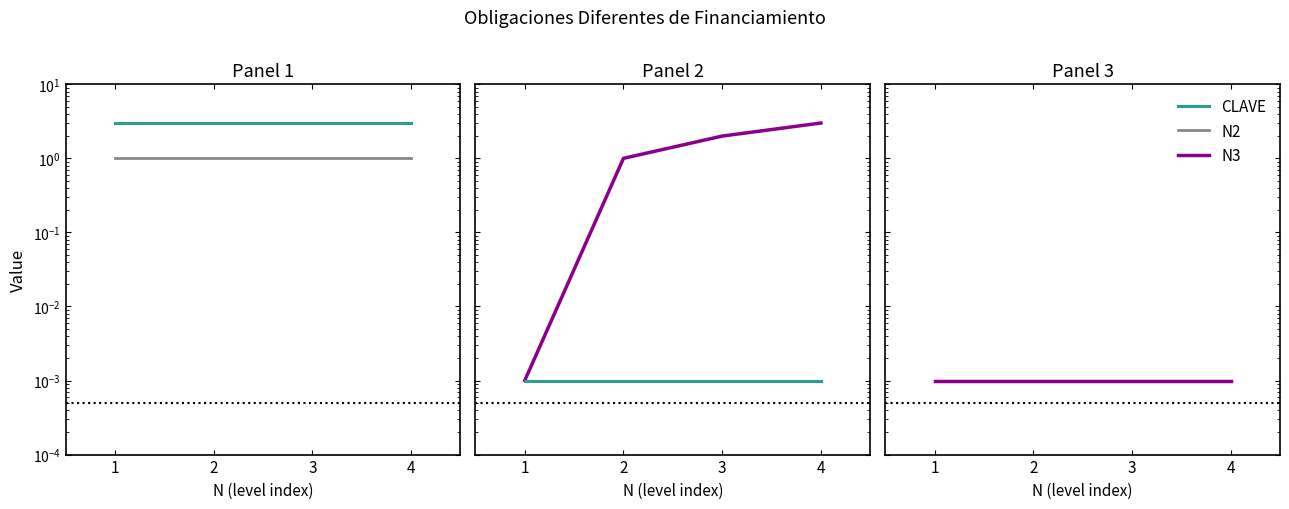

Does the chart display data point markers on the line(s)?

No